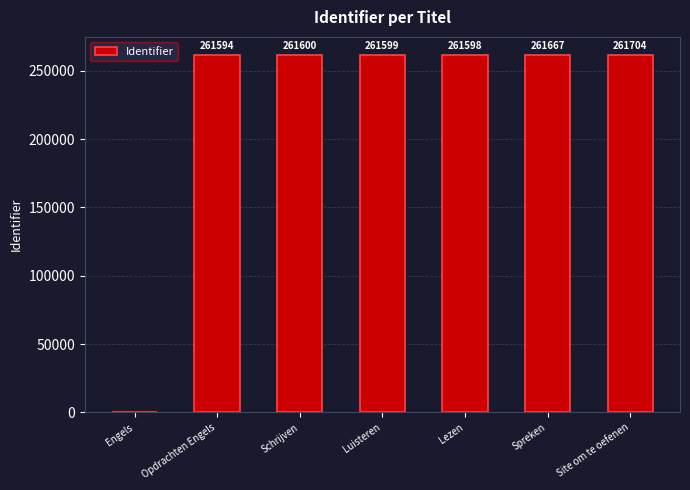

Which label corresponds to the largest value in the chart?

Site om te oefenen